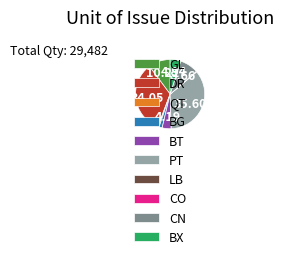

What is the largest slice in the pie chart?

PT